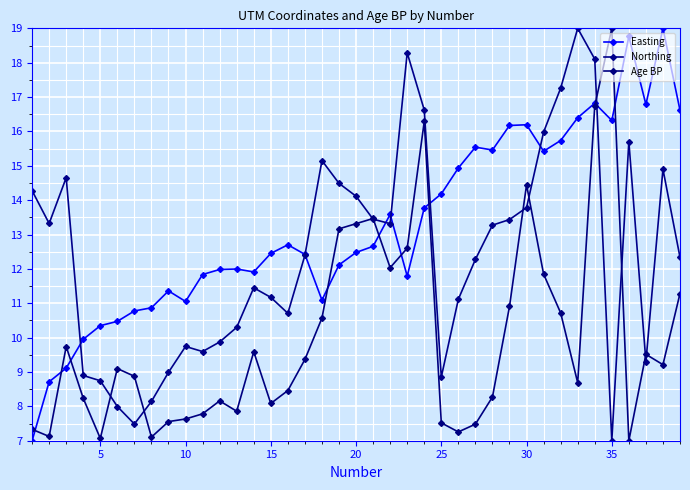

Reading right to left, what are all the values shown in this chart?

Easting: 16.6	19.0	16.8	18.8	16.3	16.8	16.4	15.7	15.4	16.2	16.2	15.5	15.5	14.9	14.2	13.8	11.8	13.6	12.7	12.5	12.1	11.1	12.4	12.7	12.5	11.9	12.0	12.0	11.8	11.1	11.4	10.9	10.8	10.5	10.3	10.0	9.1	8.7	7.0
Northing: 12.3	14.9	9.3	15.7	7.0	18.1	19.0	17.3	16.0	13.8	13.4	13.3	12.3	11.1	8.9	16.6	18.3	13.3	13.4	14.1	14.5	15.2	12.4	10.7	11.2	11.4	10.3	9.9	9.6	9.7	9.0	8.1	7.5	8.0	8.7	8.9	14.7	13.3	14.3
Age BP: 11.3	9.2	9.5	7.0	19.0	16.7	8.7	10.7	11.8	14.4	10.9	8.3	7.5	7.3	7.5	16.3	12.6	12.0	13.5	13.3	13.2	10.6	9.4	8.5	8.1	9.6	7.9	8.2	7.8	7.6	7.6	7.1	8.9	9.1	7.1	8.2	9.7	7.1	7.3